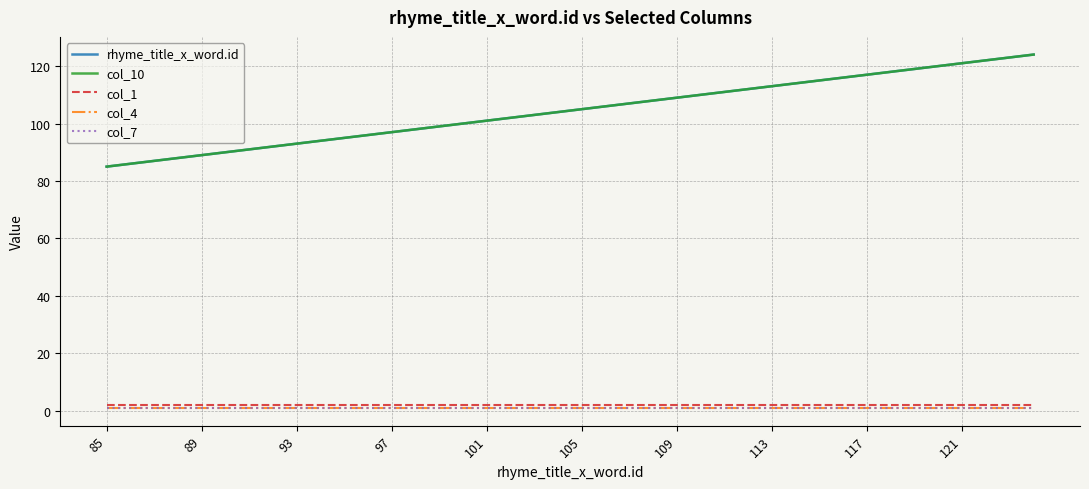

Reading left to right, what are all the values shown in this chart?

rhyme_title_x_word.id: 85	86	87	88	89	90	91	92	93	94	95	96	97	98	99	100	101	102	103	104	105	106	107	108	109	110	111	112	113	114	115	116	117	118	119	120	121	122	123	124
col_10: 85	86	87	88	89	90	91	92	93	94	95	96	97	98	99	100	101	102	103	104	105	106	107	108	109	110	111	112	113	114	115	116	117	118	119	120	121	122	123	124
col_1: 2	2	2	2	2	2	2	2	2	2	2	2	2	2	2	2	2	2	2	2	2	2	2	2	2	2	2	2	2	2	2	2	2	2	2	2	2	2	2	2
col_4: 1	1	1	1	1	1	1	1	1	1	1	1	1	1	1	1	1	1	1	1	1	1	1	1	1	1	1	1	1	1	1	1	1	1	1	1	1	1	1	1
col_7: 1	1	1	1	1	1	1	1	1	1	1	1	1	1	1	1	1	1	1	1	1	1	1	1	1	1	1	1	1	1	1	1	1	1	1	1	1	1	1	1